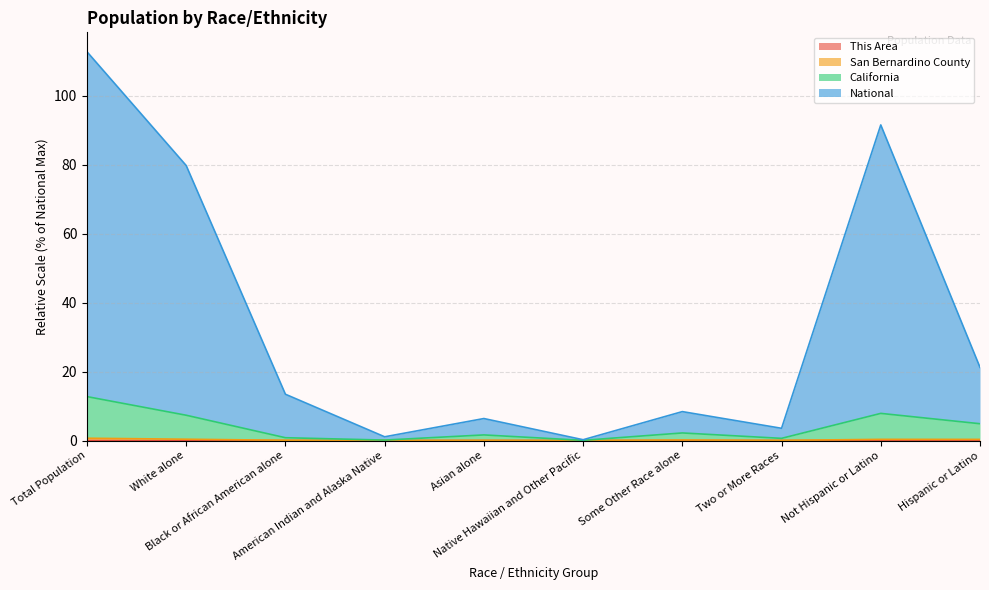

Between Black or African American alone and Native Hawaiian and Other Pacific, which series saw the biggest shift?

National